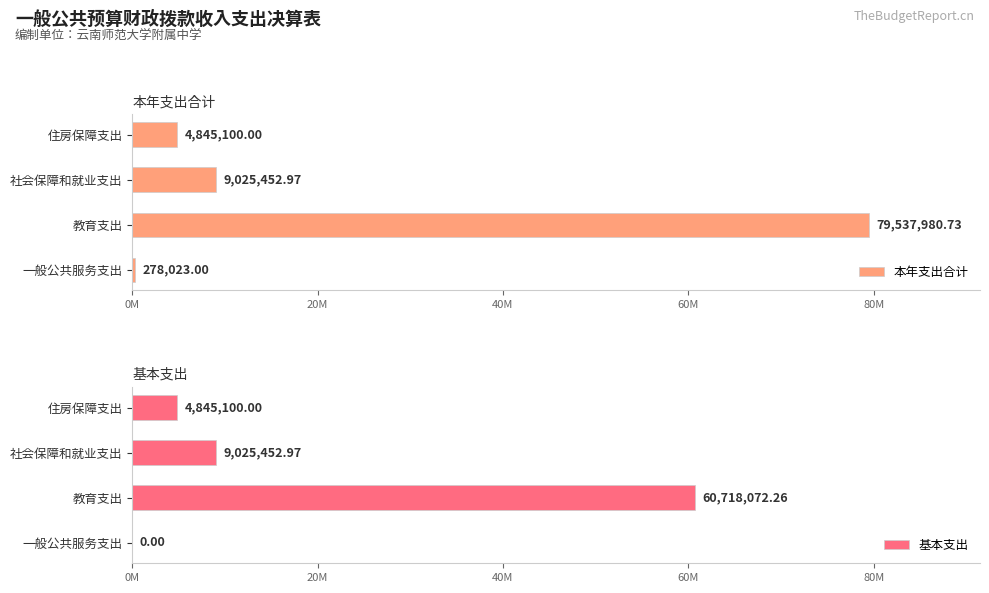

Which has a higher value, 一般公共服务支出 or 住房保障支出?

住房保障支出